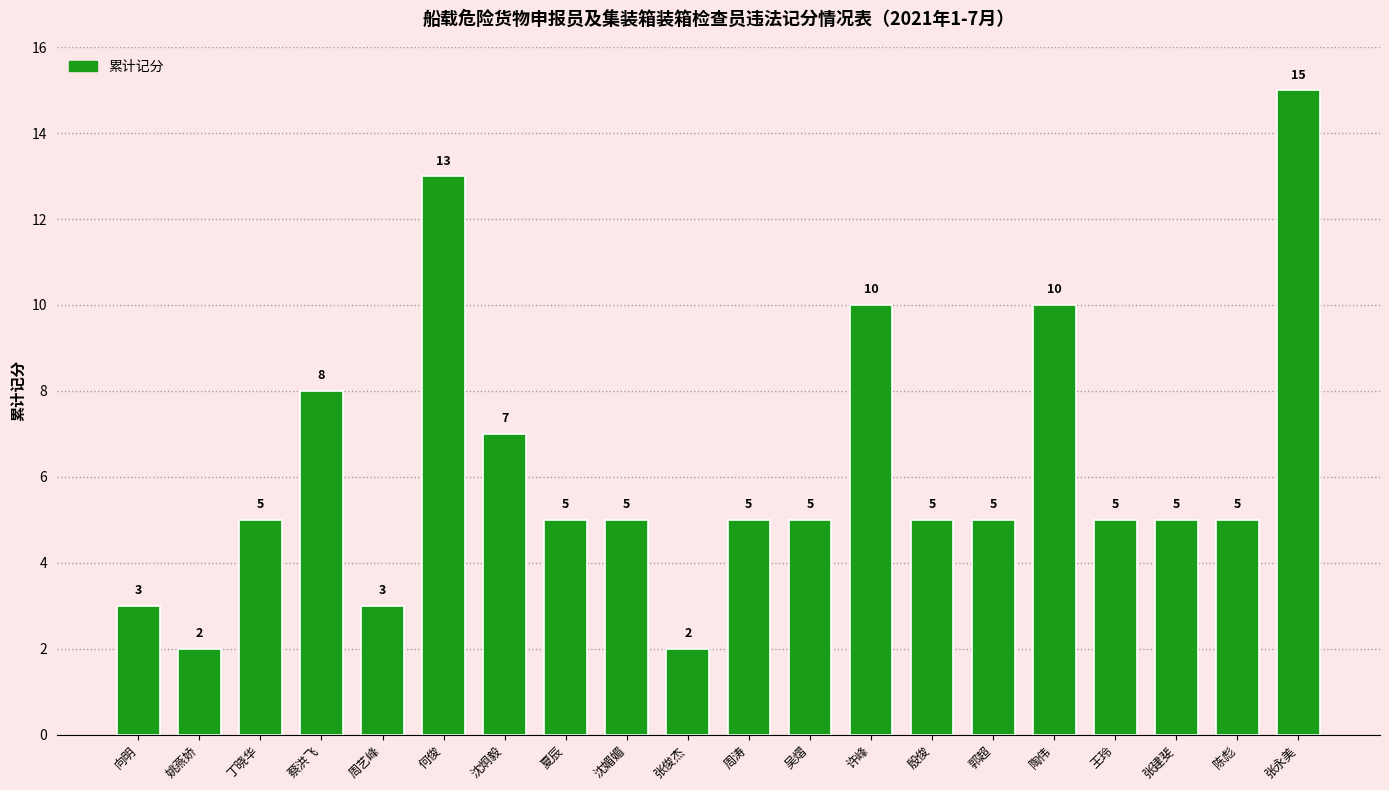

Approximately how many times larger is the value at 周艺峰 compared to 张建斐?

0.6